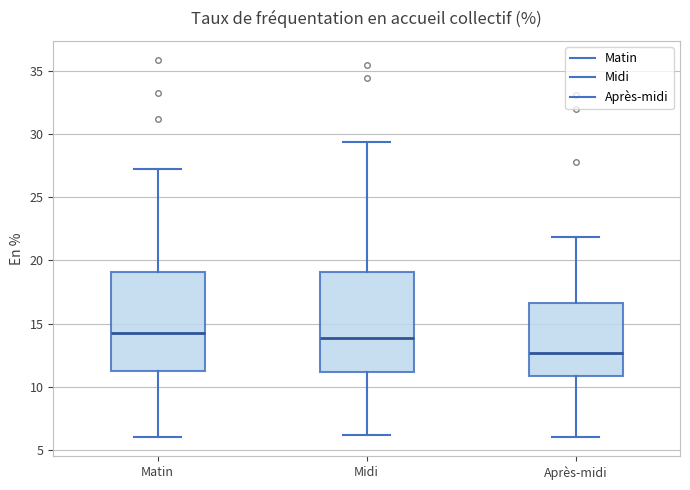

Reading left to right, read every box against the y-axis: the position of its median line, the range the box covers, and the ends of its whiskers. The values are not printed on the chart, so give them approximately, as read against the axis.

Matin: median 14.0, box 11.0 to 19.0, whiskers 6.0 to 27.0
Midi: median 14.0, box 11.0 to 19.0, whiskers 6.0 to 29.5
Après-midi: median 12.5, box 11.0 to 16.5, whiskers 6.0 to 22.0